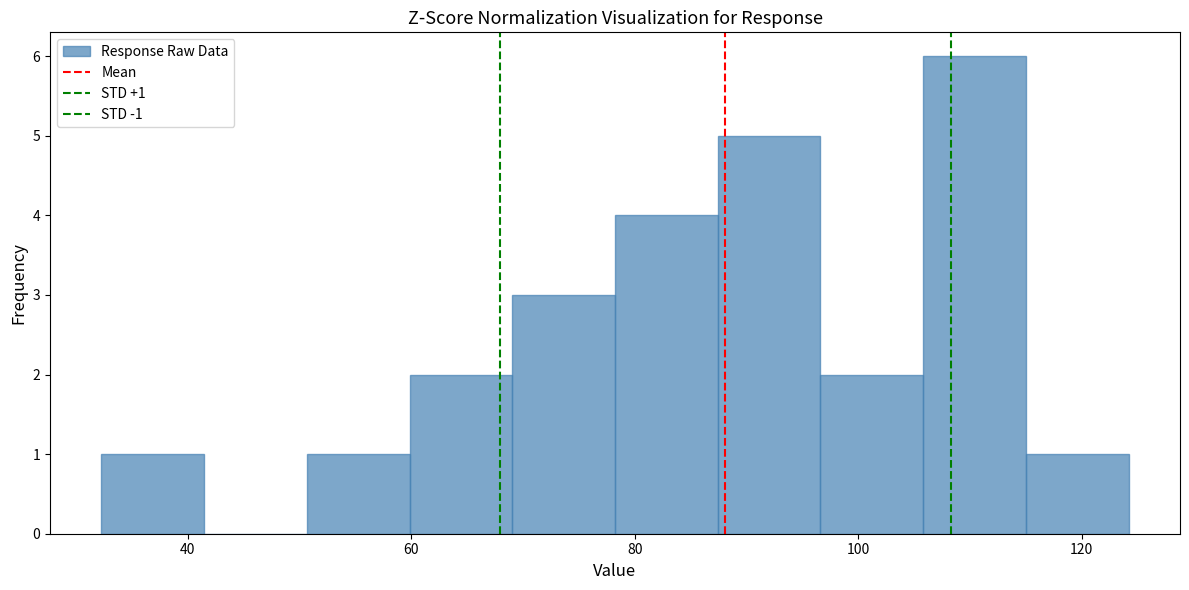

Which range on the x-axis has the tallest bar?

106 to 116